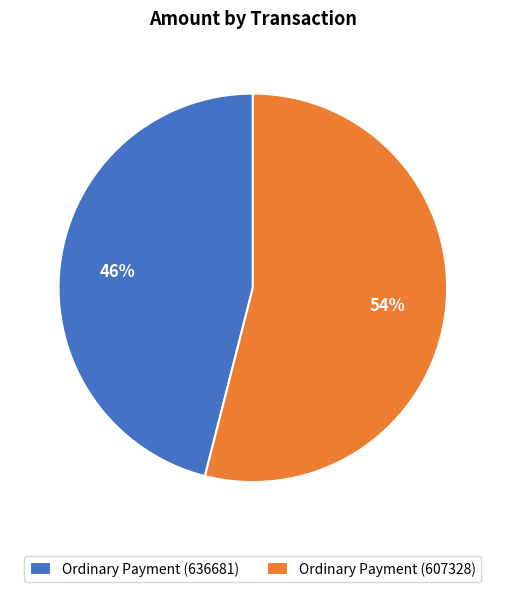

What is the majority slice?

Ordinary Payment (607328)